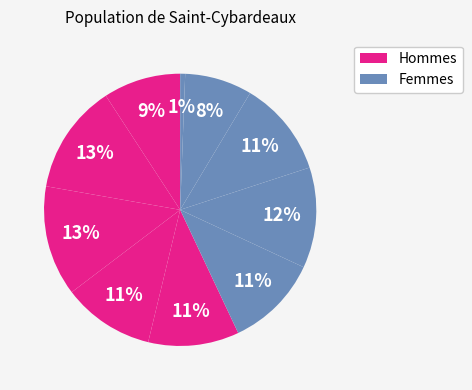

Count the number of slices in the pie.

10